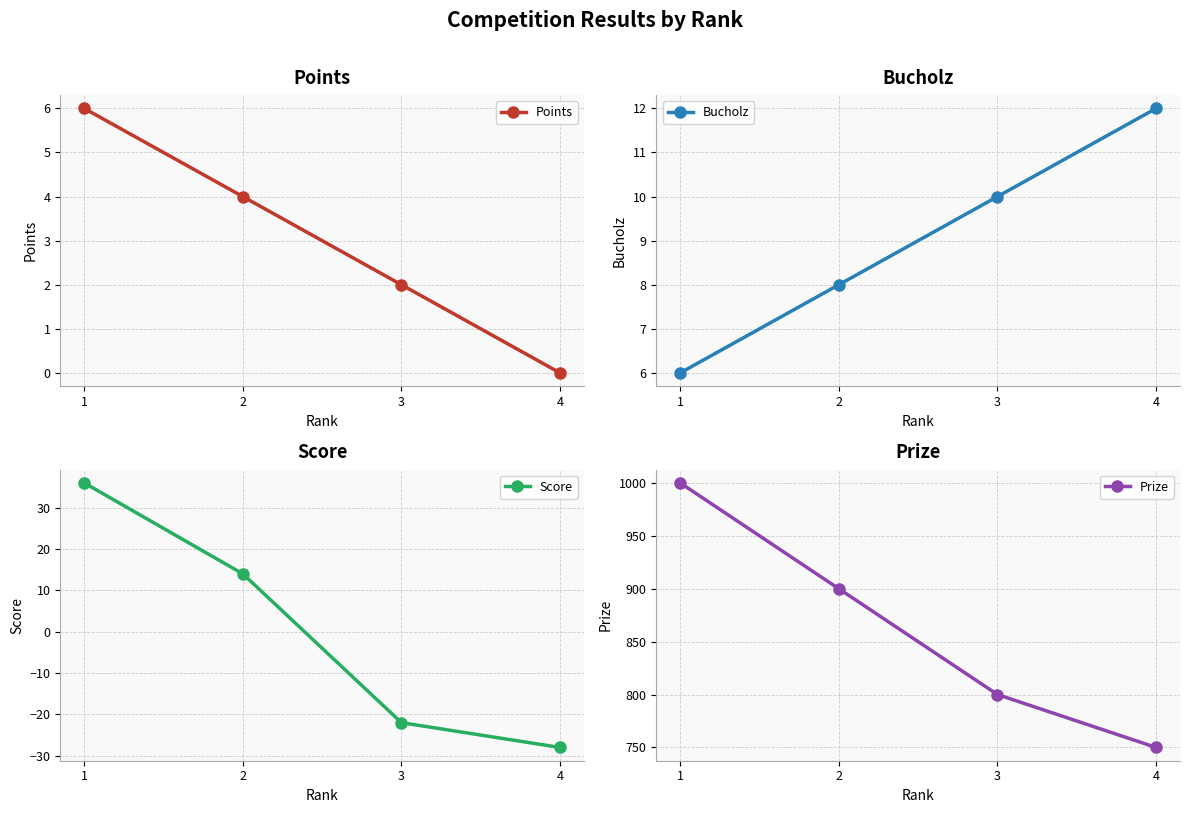

Reading right to left, transcribe all the data shown in this chart.

Points: 4=0	3=2	2=4	1=6
Bucholz: 4=12	3=10	2=8	1=6
Score: 4=-28	3=-22	2=14	1=36
Prize: 4=750	3=800	2=900	1=1000